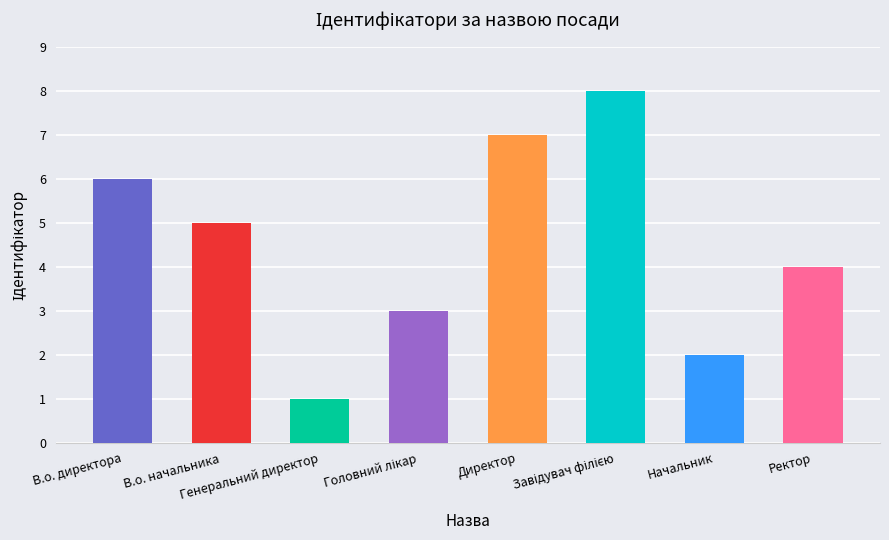

What is the minimum value shown in the chart?

1